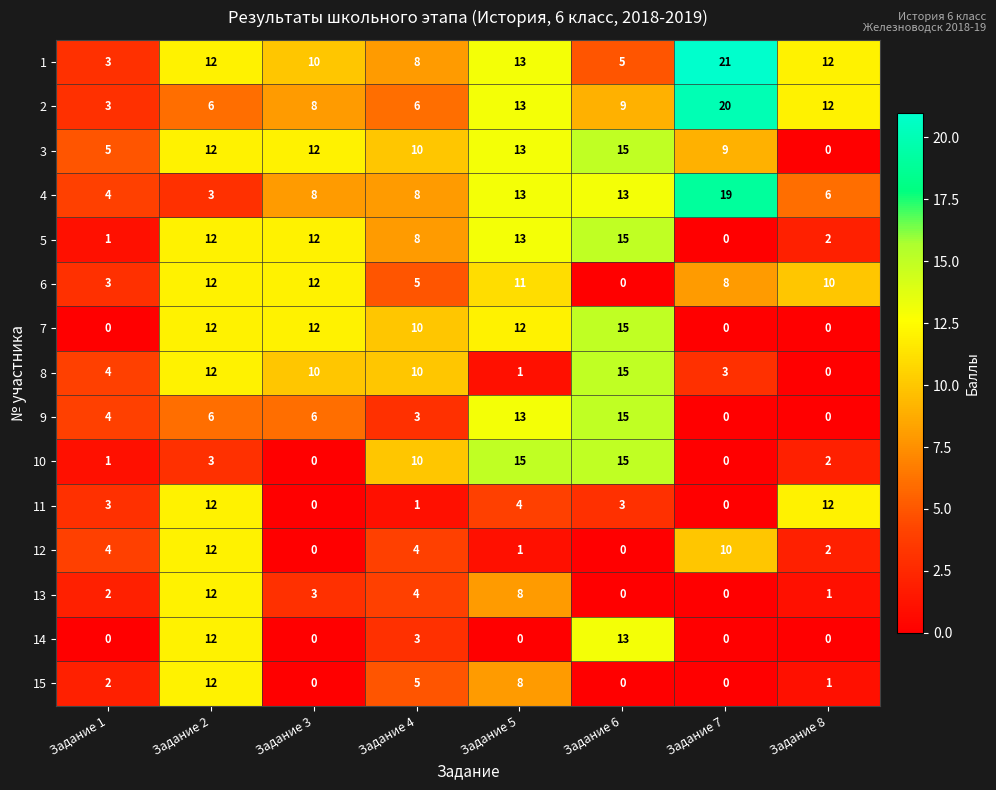

What is the spread (max minus min) of values at Задание 6?

15